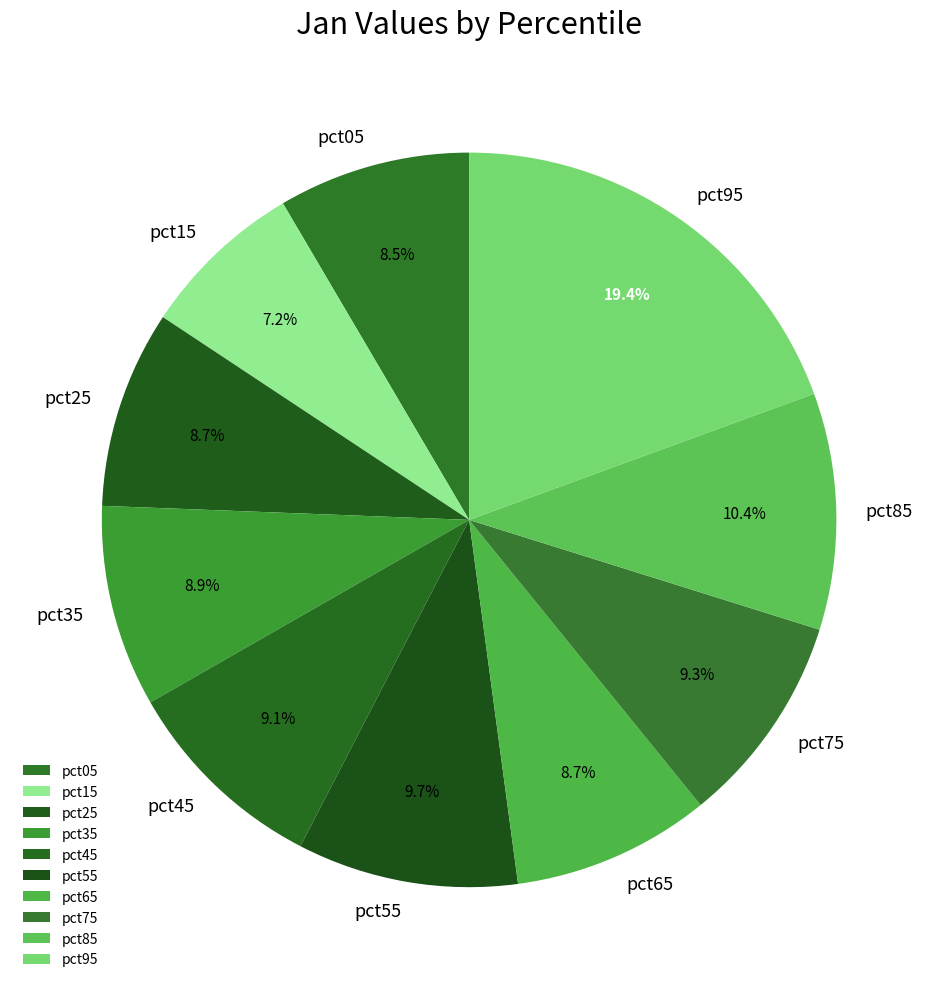

Does any single category account for the majority?

No